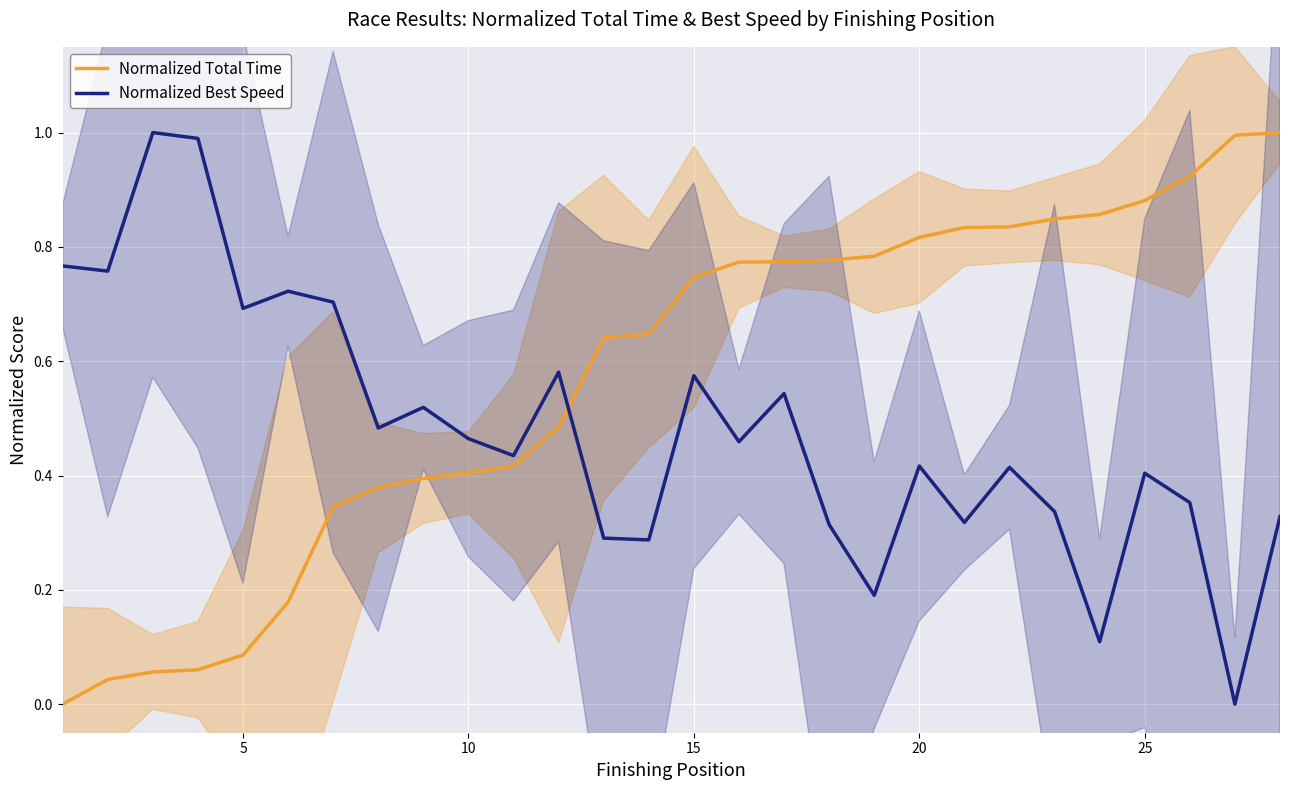

The value of Normalized Best Speed at 25 is 0.6. True or false?

False